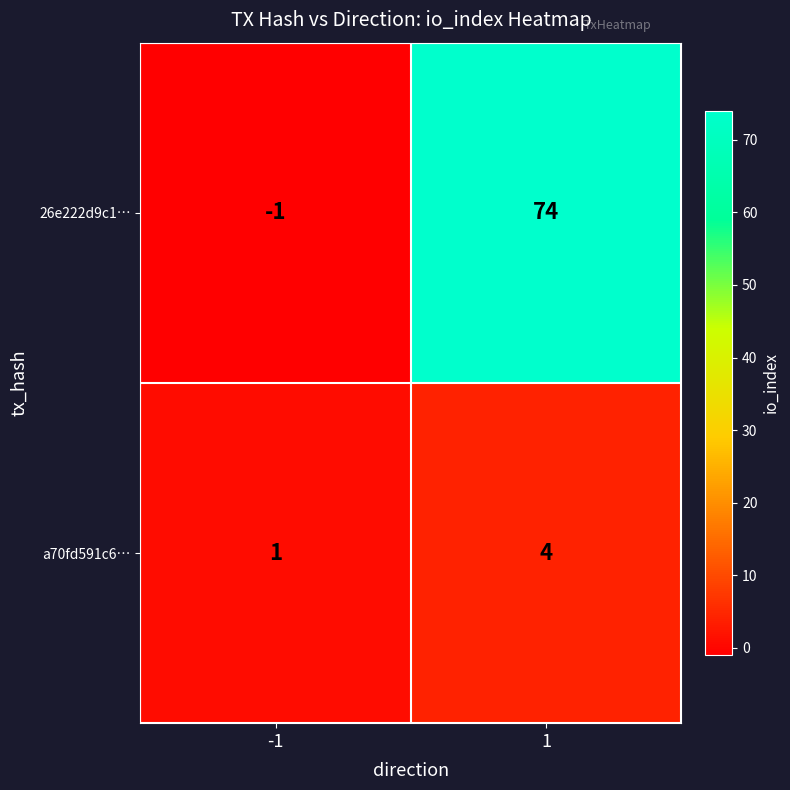

Count the number of categories in the chart.

2